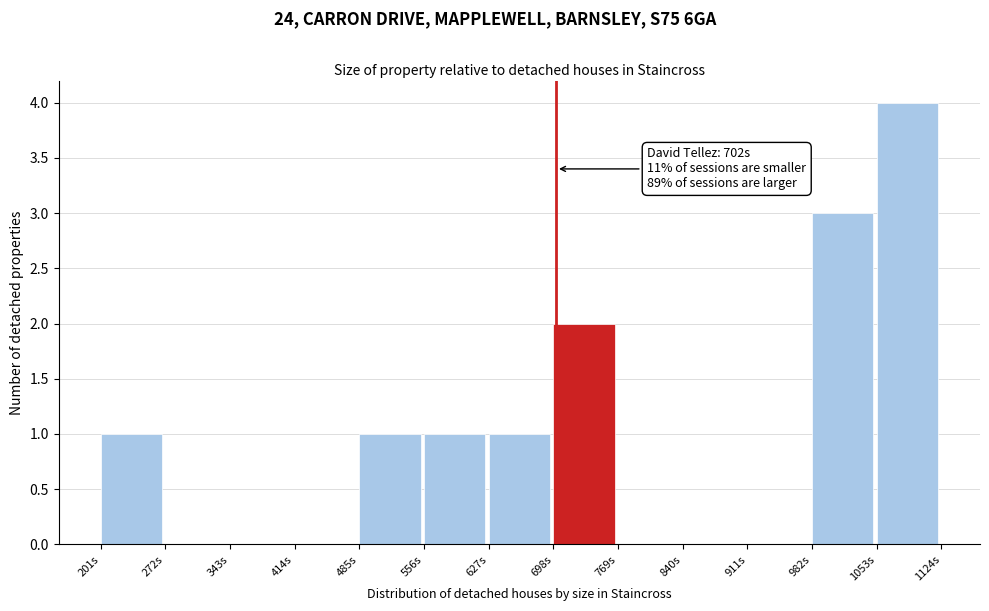

Which range on the x-axis has the tallest bar?

1050 to 1120